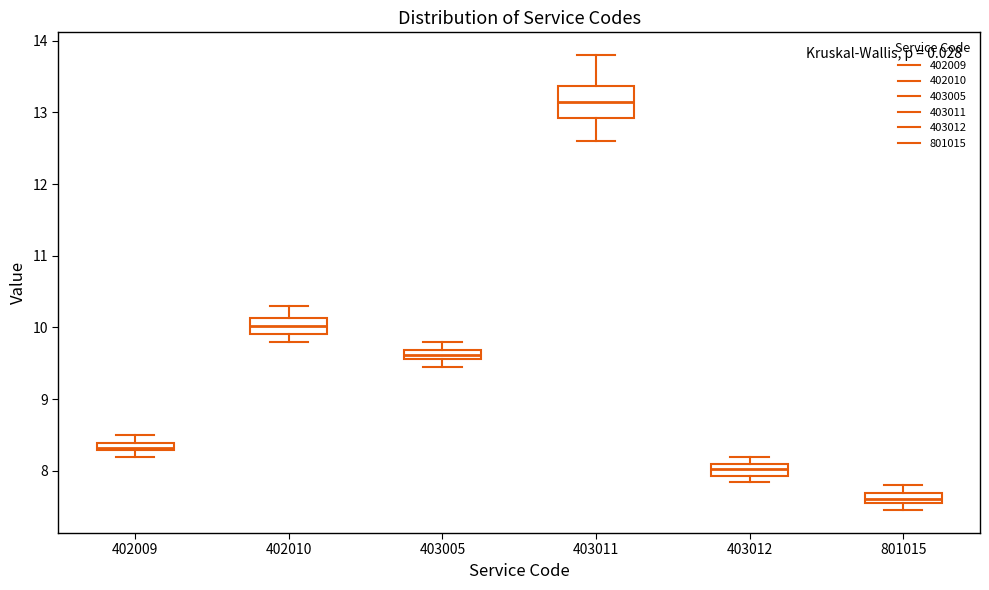

Where is the lower edge of the box at x = 402009 on the y-axis? The values are not printed on the chart, so give them approximately, as read against the axis.

8.3